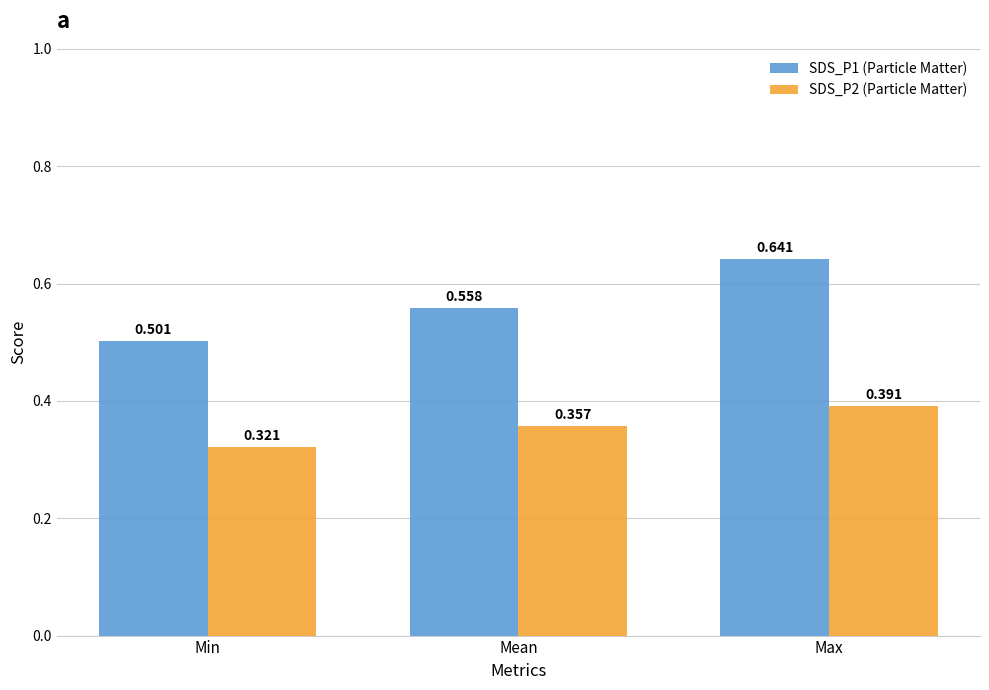

Where is SDS_P2 (Particle Matter) nearest to the value 0?

Min